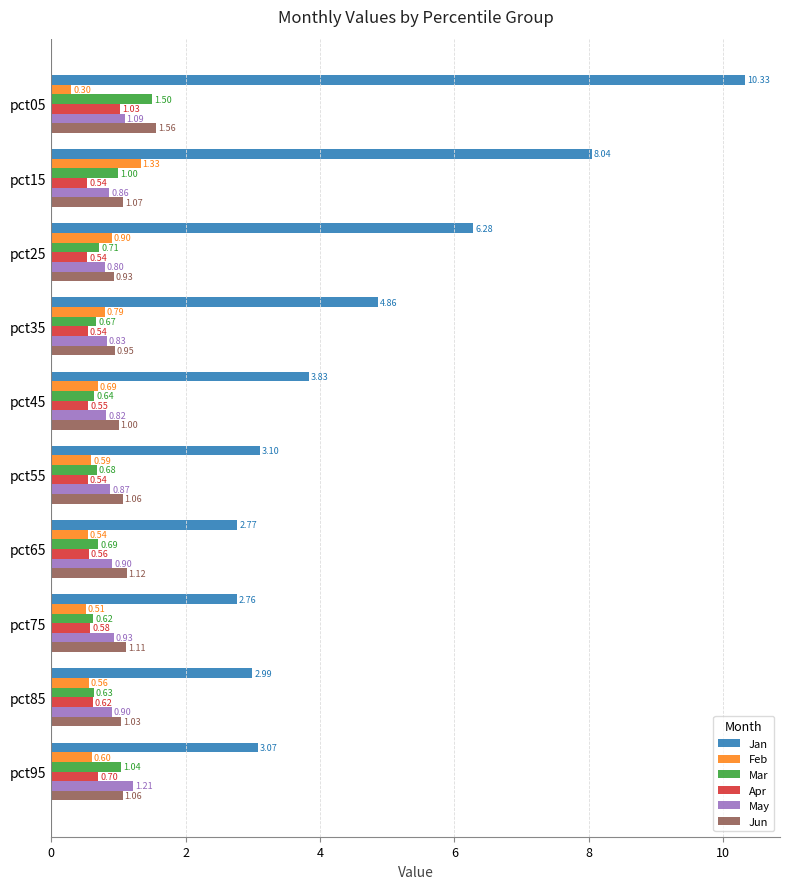

What is the spread (max minus min) of values at pct45?

3.3